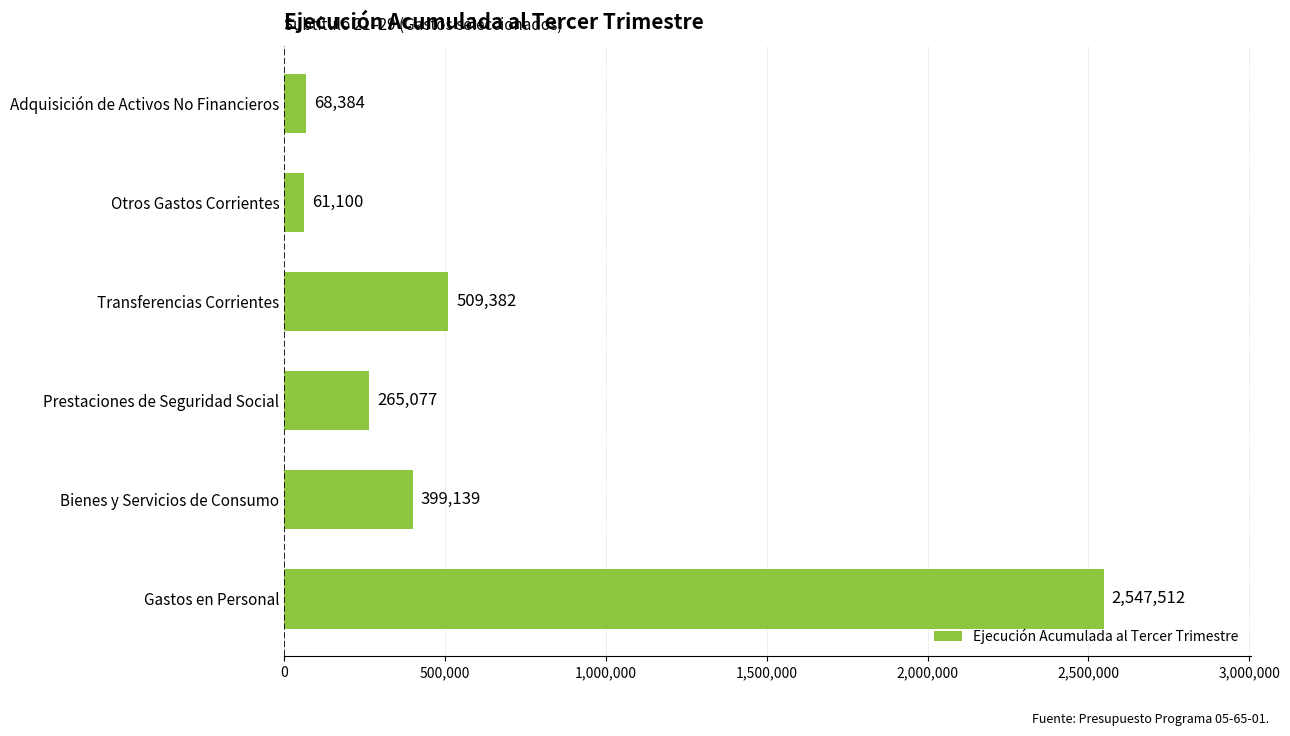

Reading bottom to top, what are all the values shown in this chart?

2547512	399139	265077	509382	61100	68384